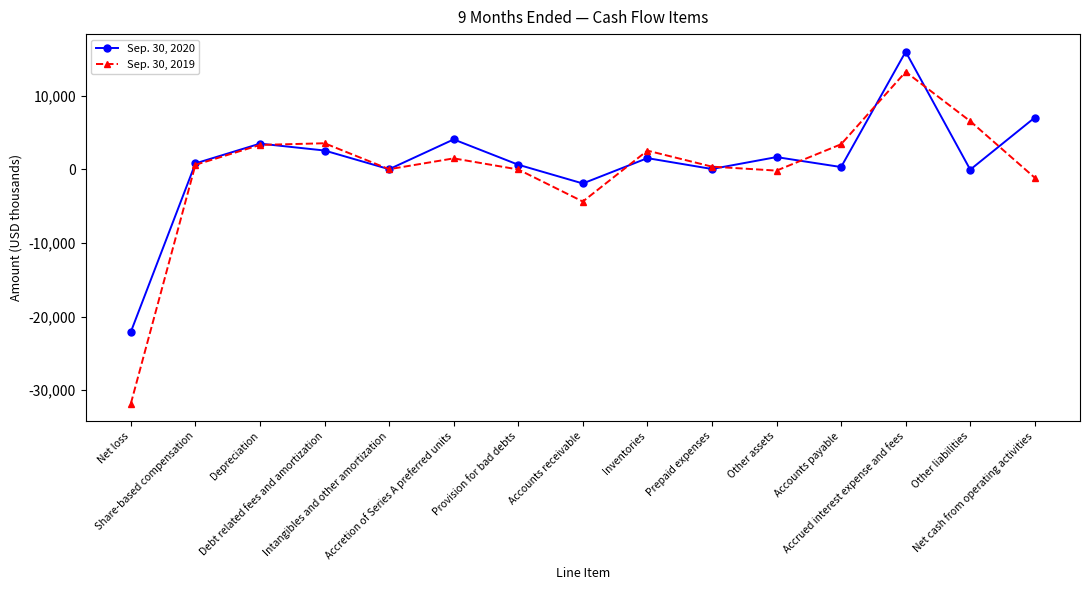

After their last crossing, which series has the higher values: Sep. 30, 2019 or Sep. 30, 2020?

Sep. 30, 2020